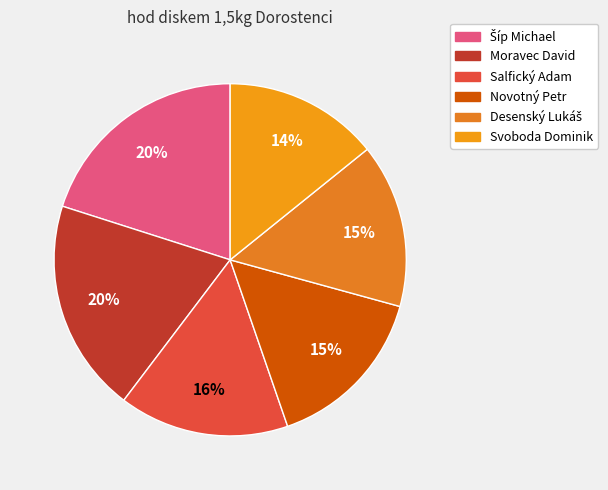

To the nearest percent, what is the average slice percentage?

17%